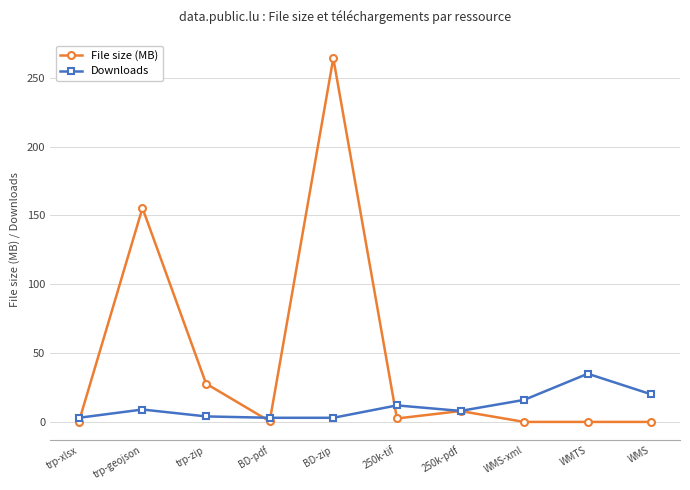

What is the sum of all File size (MB) values?

458.2